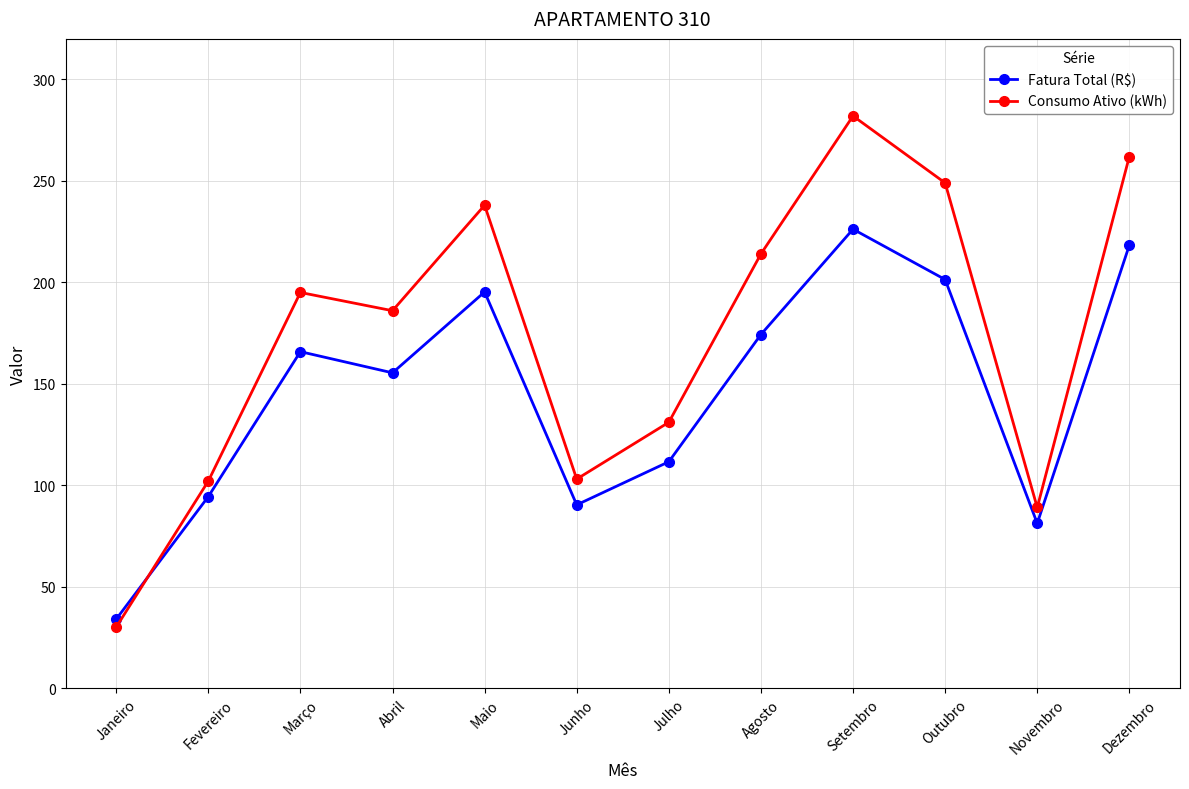

What is the sum of the Consumo Ativo (kWh) values at Agosto and Junho?

317.0